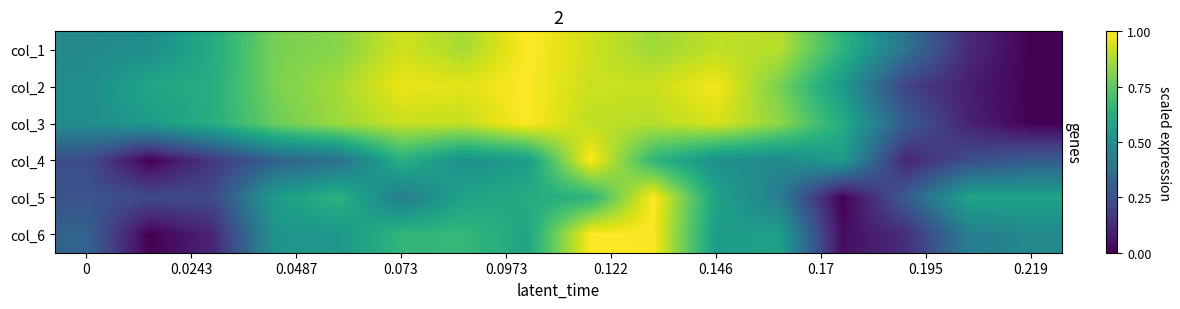

What is the maximum value shown in the chart?

1.0